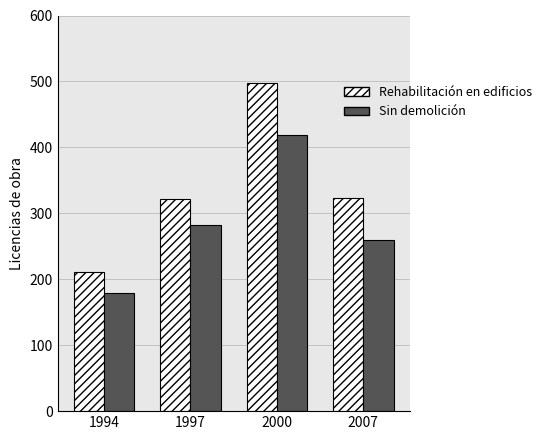

How many distinct data groups are displayed?

2